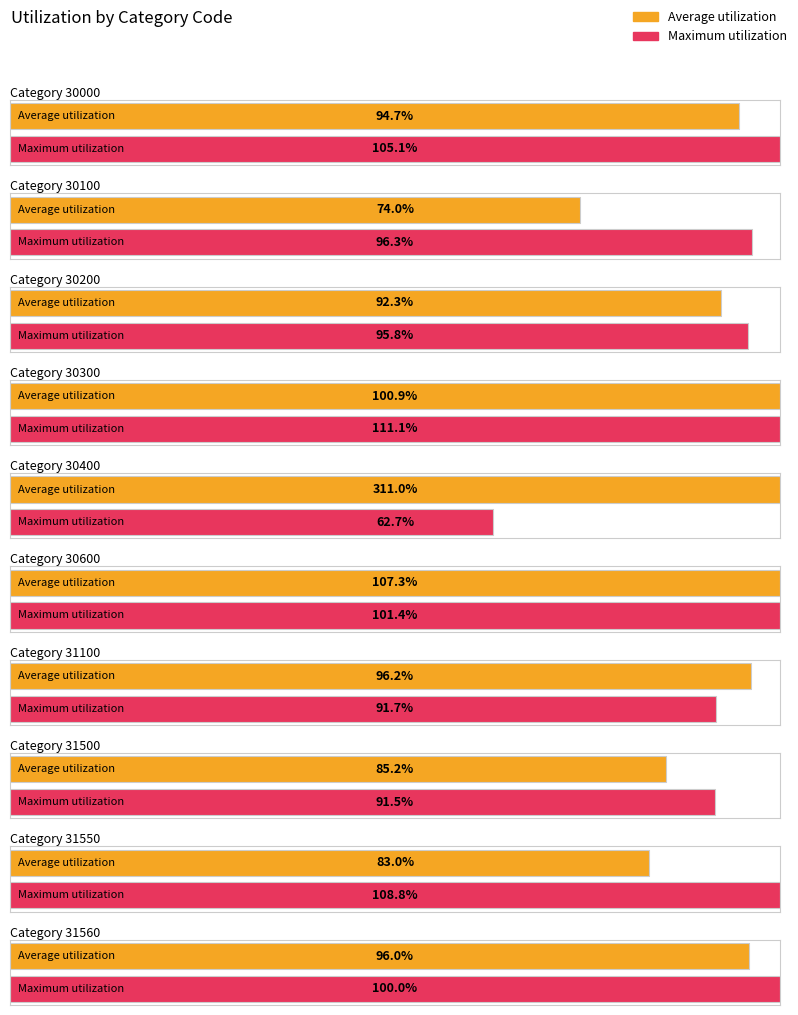

Read the Maximum utilization value at 31560.

100.0